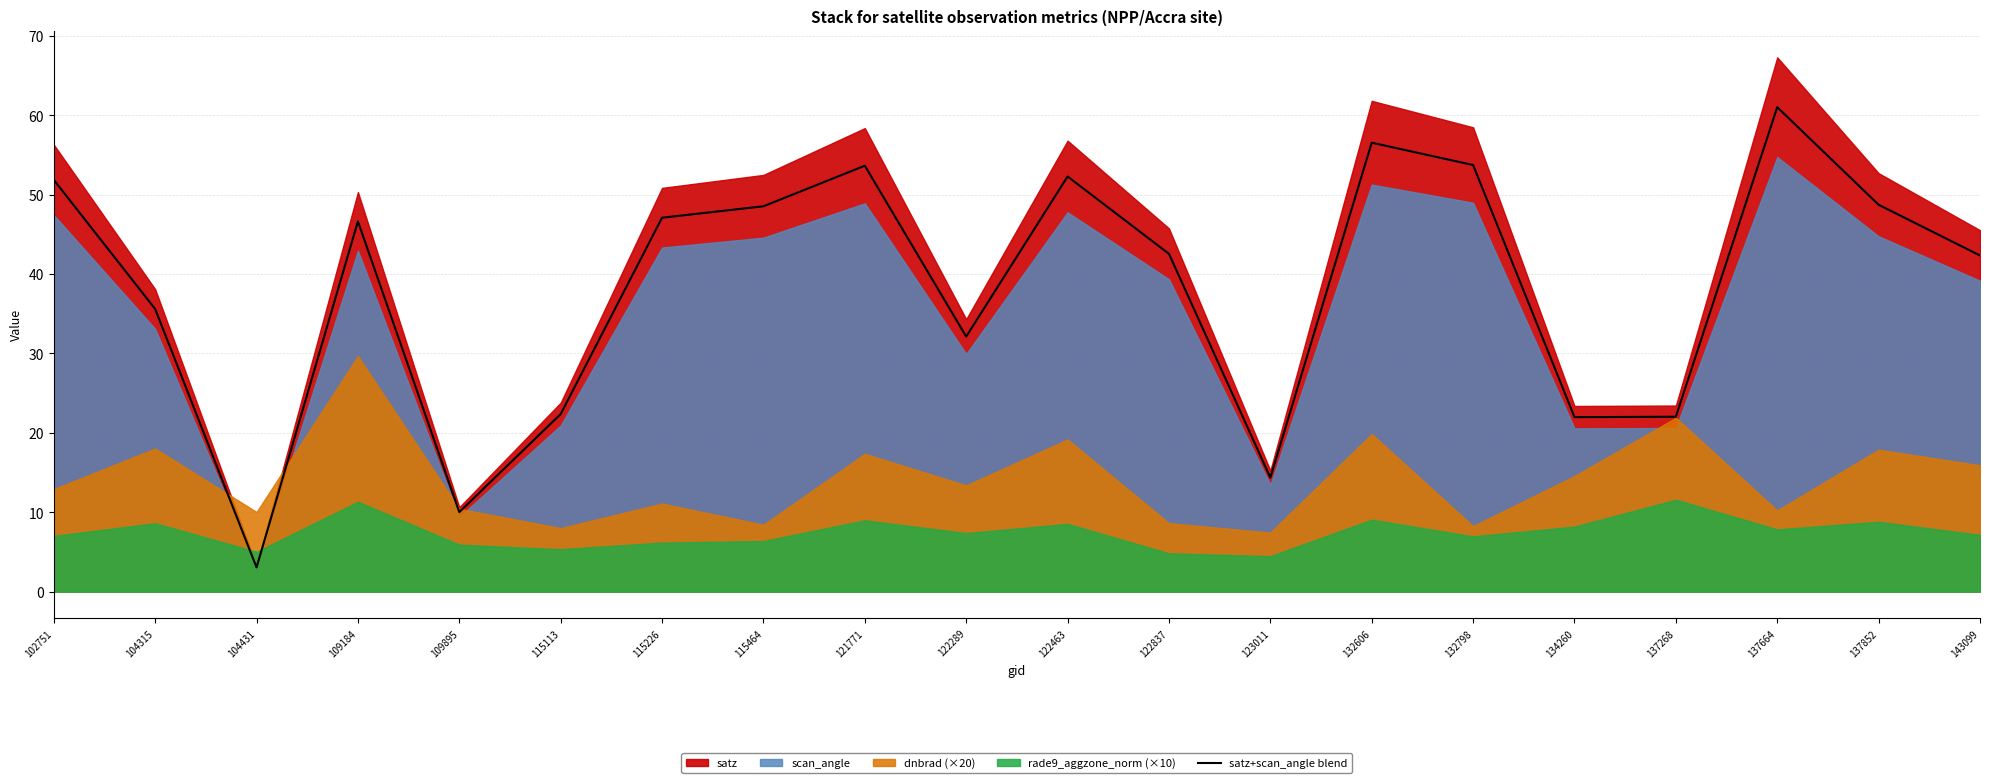

What is the value of the 11th point from the left?

52.3